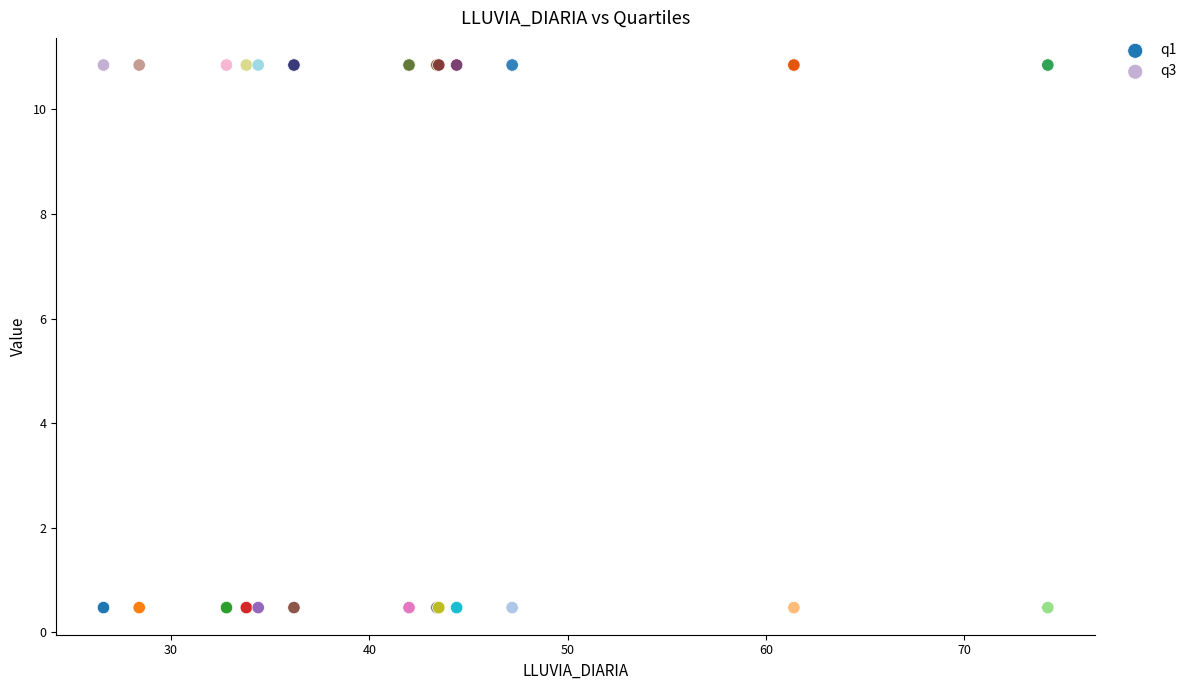

Which series reaches the maximum Y coordinate?

q3